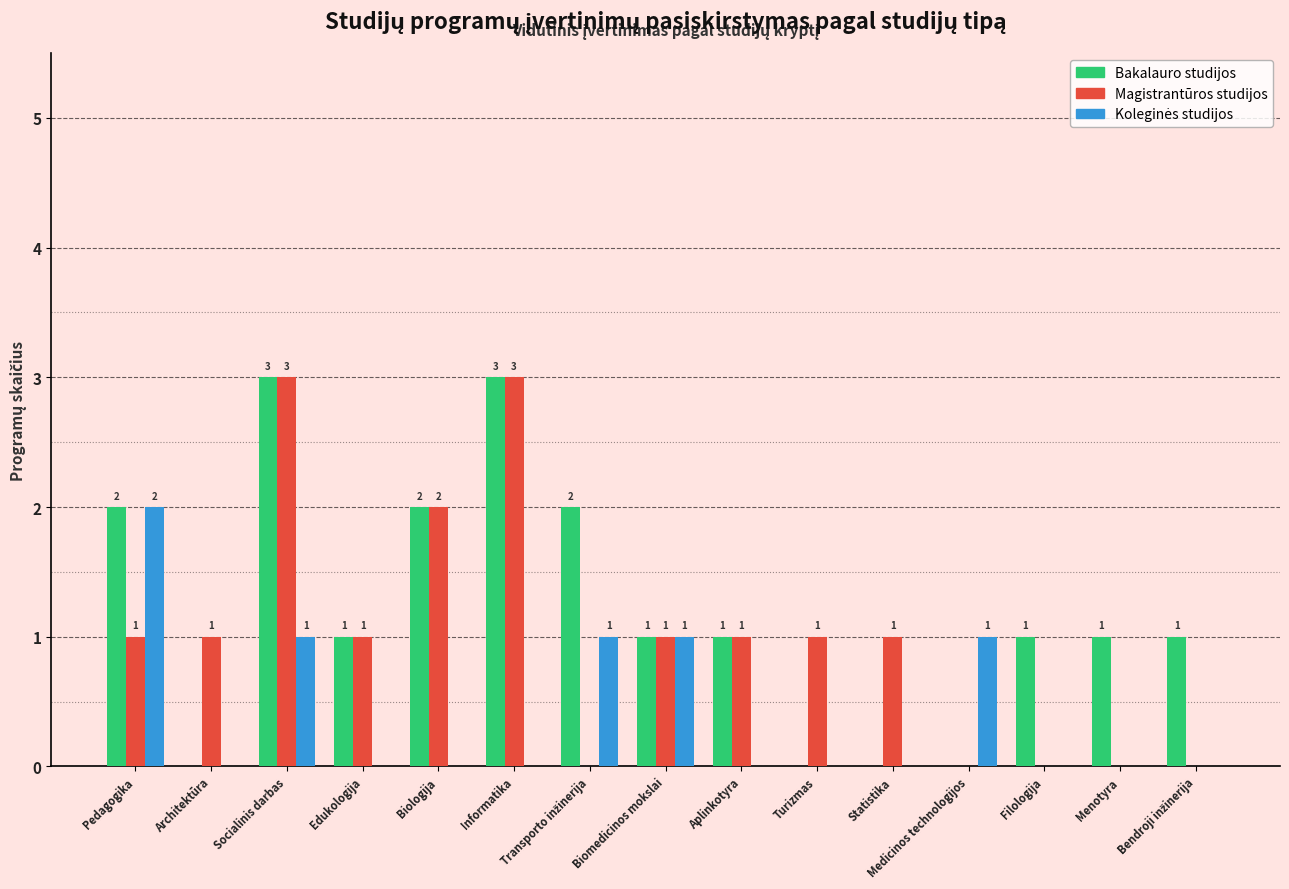

Is it true that Magistrantūros studijos equals 2 at Biologija?

True